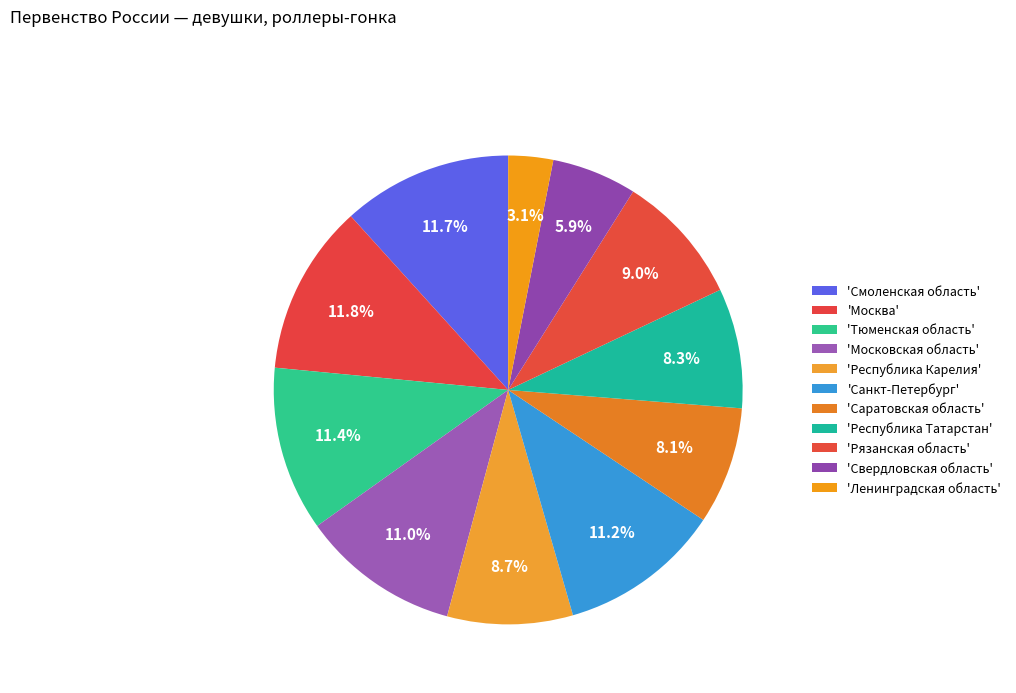

Rank the categories by value from highest to lowest.

Москва, Смоленская область, Тюменская область, Санкт-Петербург, Московская область, Рязанская область, Республика Карелия, Республика Татарстан, Саратовская область, Свердловская область, Ленинградская область